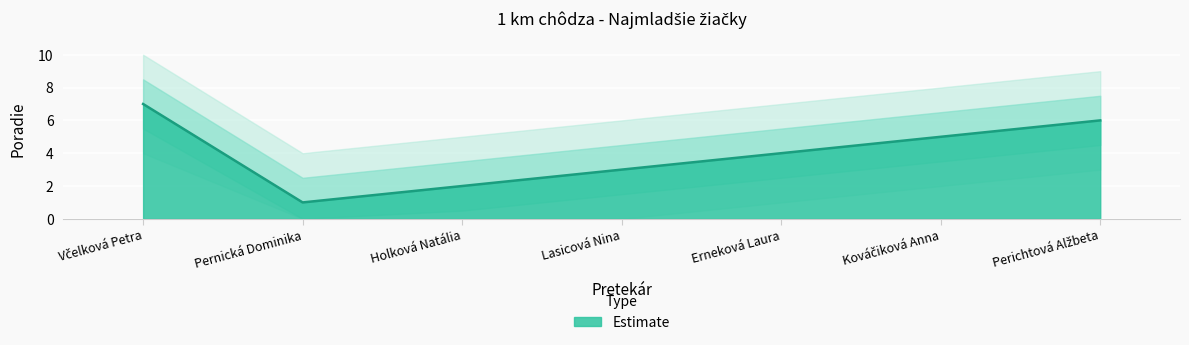

How many points are lower than both their immediate neighbors (excluding endpoints)?

1